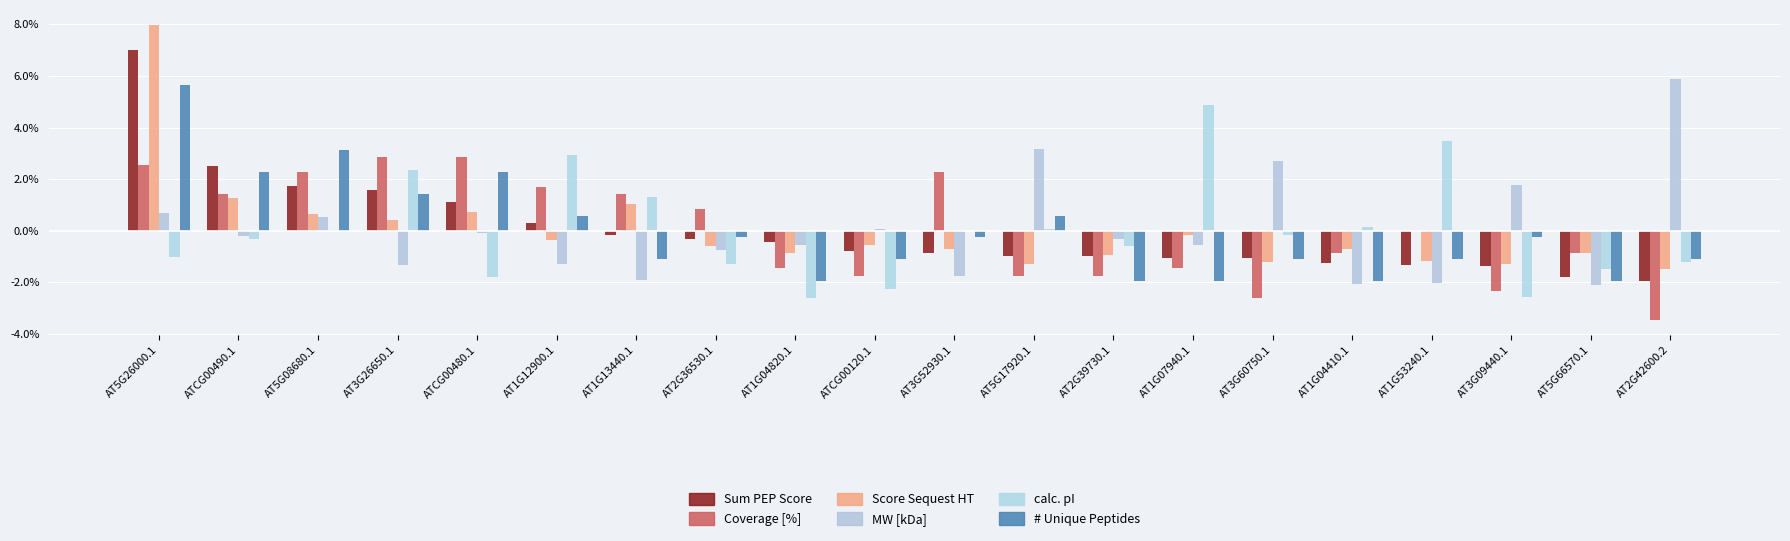

Does the chart contain stacked bars?

No